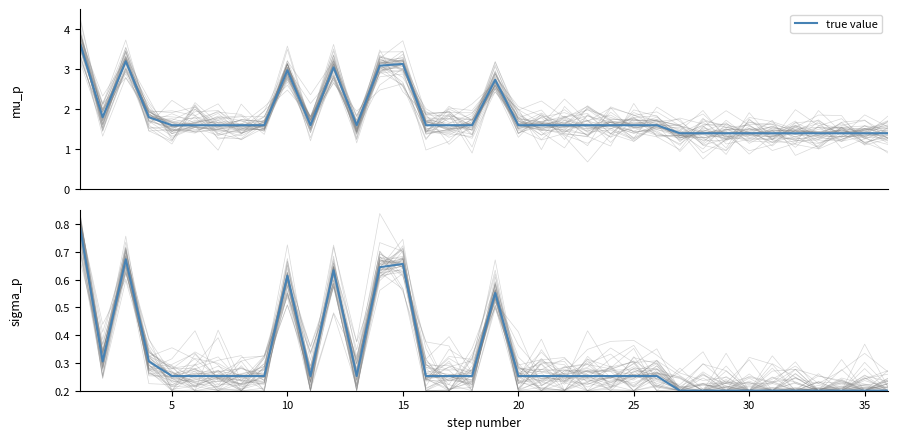

What is the minimum value shown in the chart?

0.2